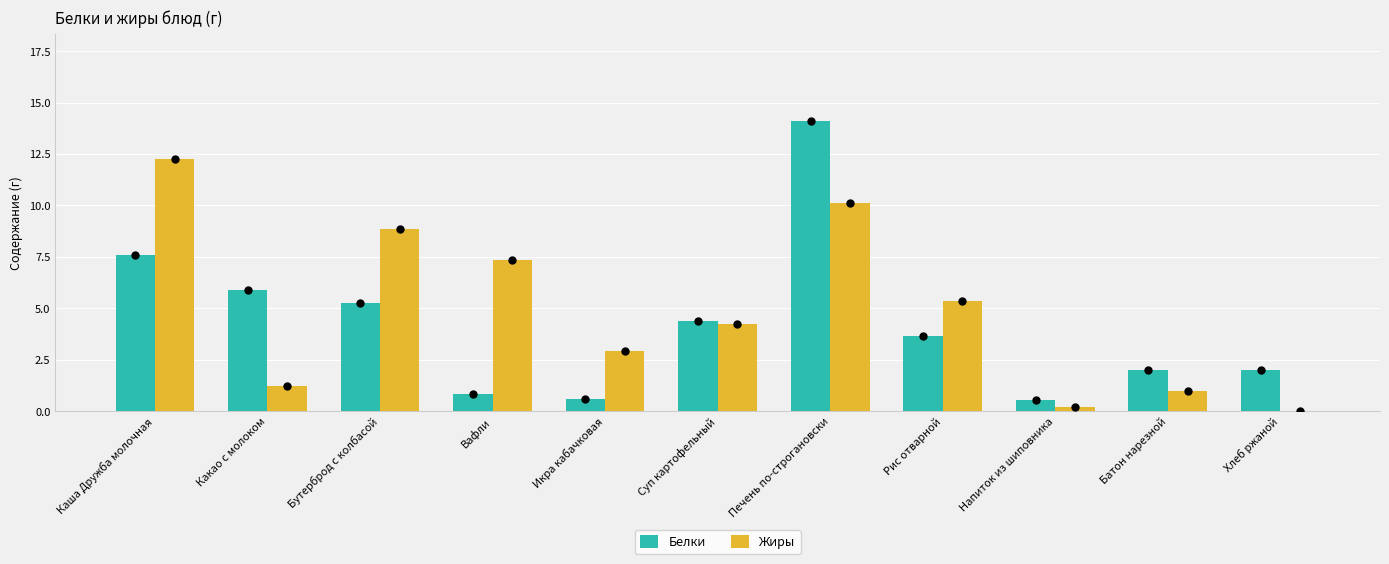

What is the total value across all series at Вафли?

8.2